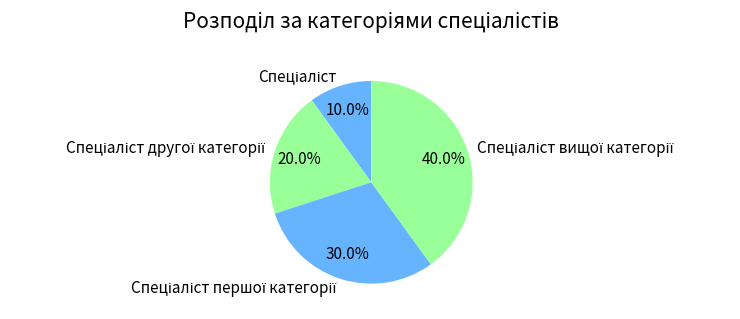

Does any single category account for the majority?

No